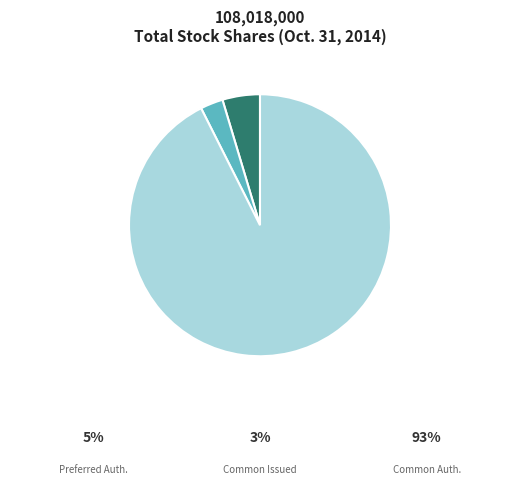

Is there any slice that represents more than half of the pie?

Yes